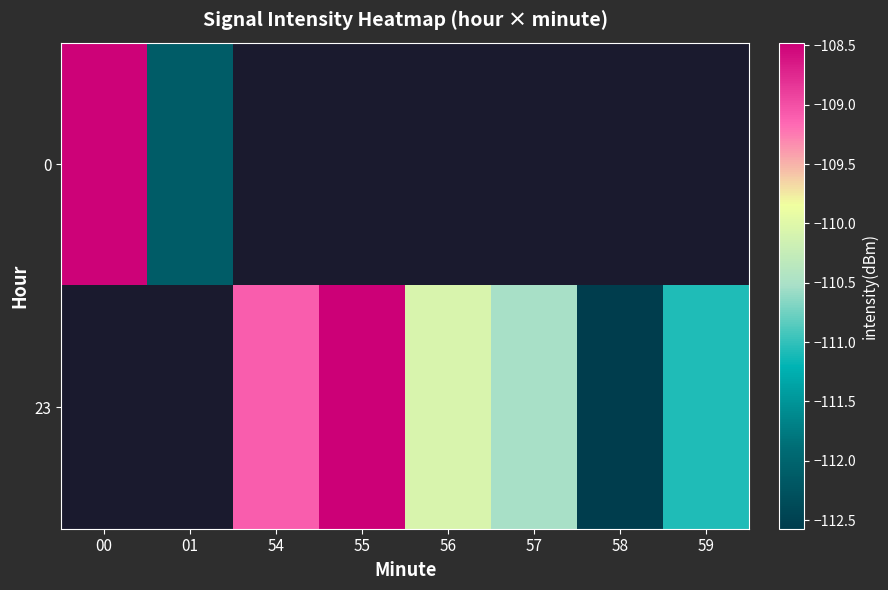

Count the number of data series in this chart.

2